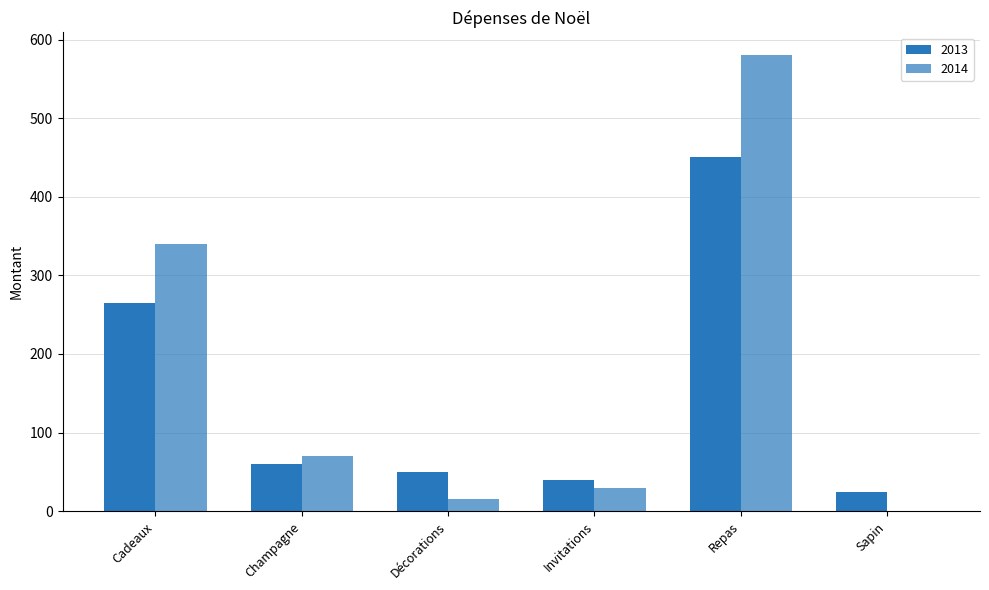

Where is 2013 nearest to the value 237?

Cadeaux